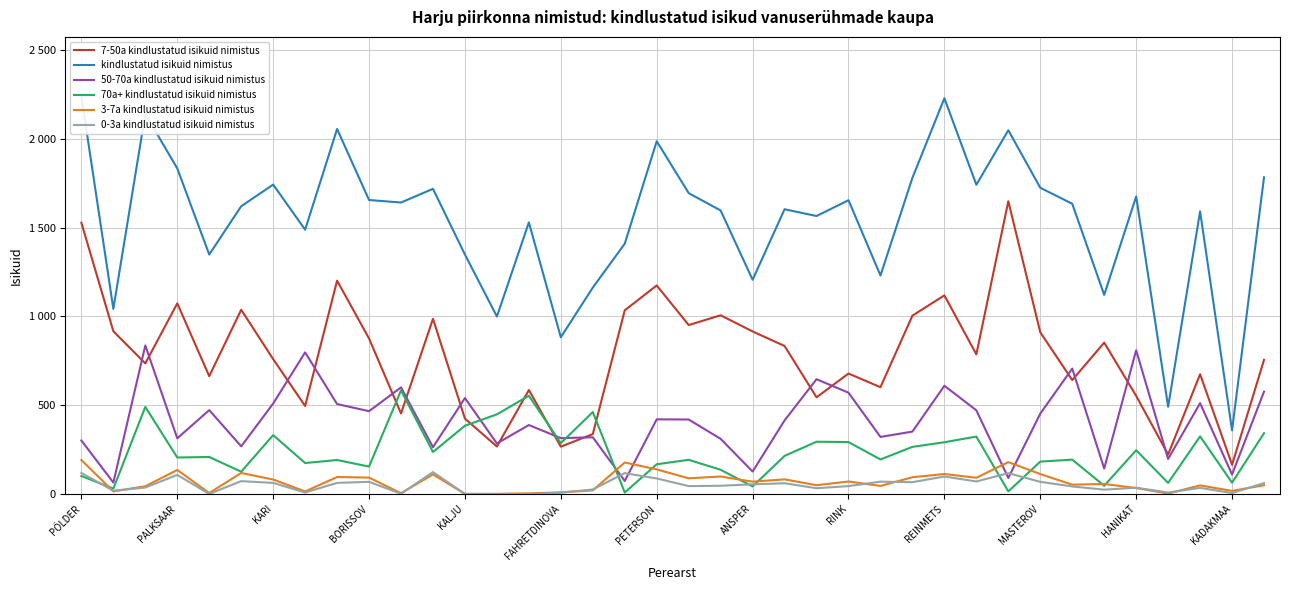

How many data points in 50-70a kindlustatud isikuid nimistus are less than 419?

19